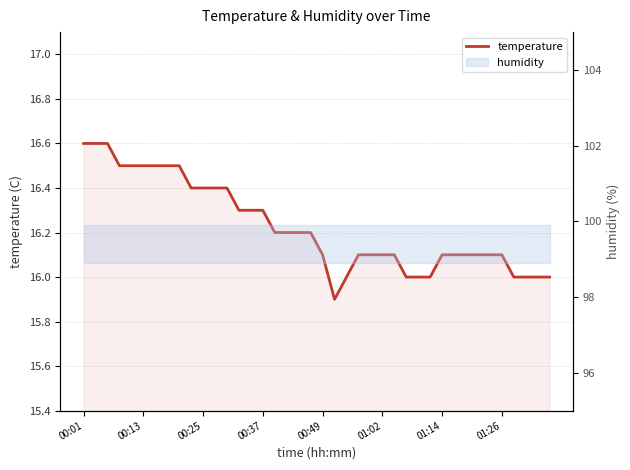

True or false: the data shows 16.1 at 31.

True